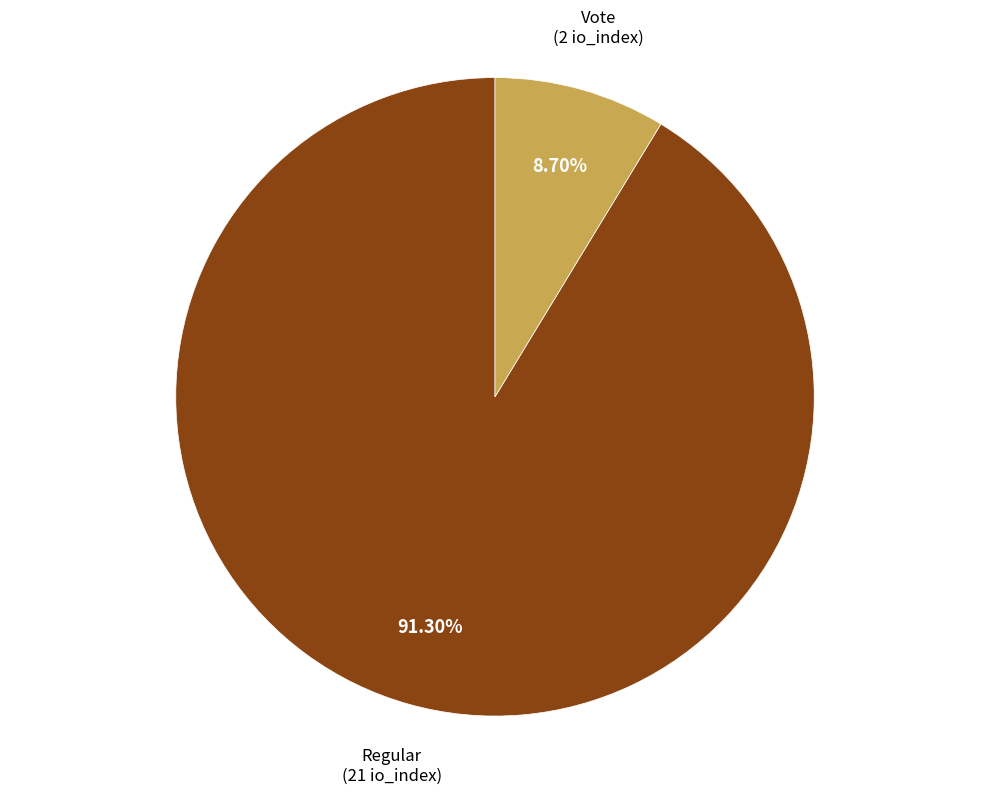

Is there a majority slice in this chart?

Yes